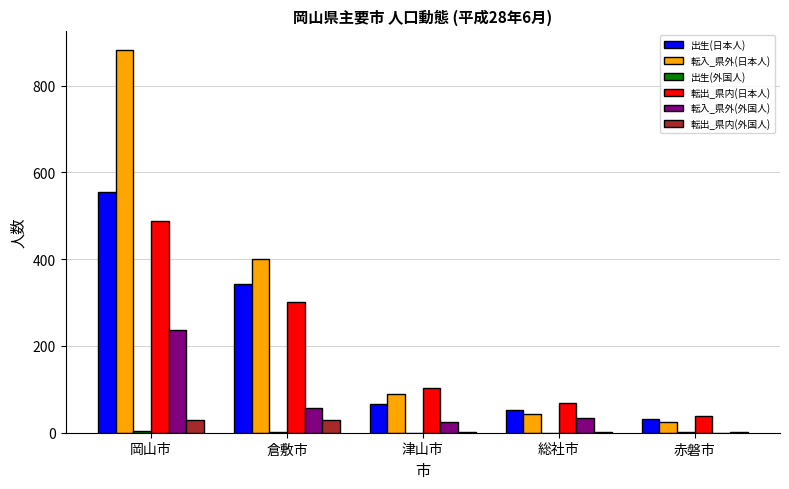

Are the bars grouped side by side (vs. stacked)?

Yes